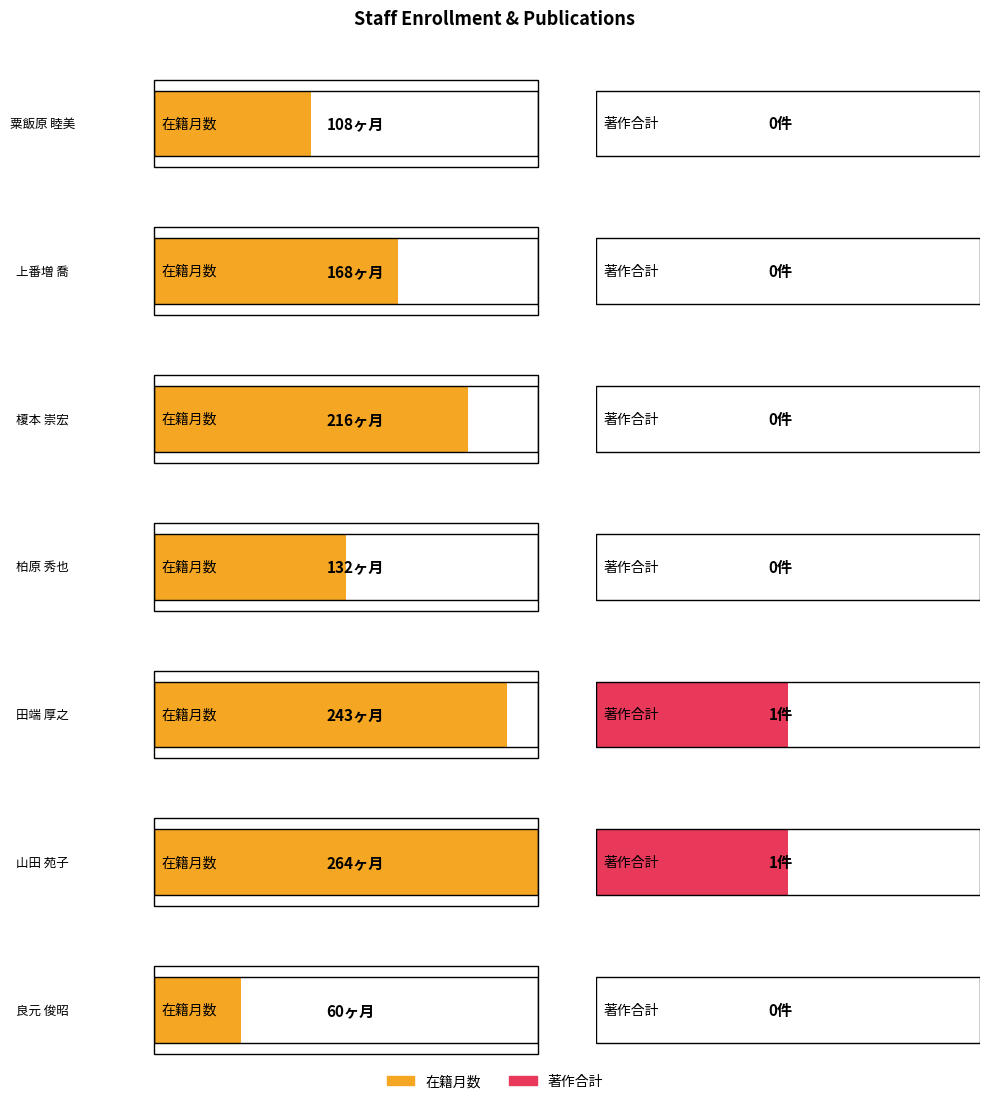

Reading right to left, extract all data points from this chart.

在籍月数: 良元 俊昭=60	山田 苑子=264	田端 厚之=243	柏原 秀也=132	榎本 崇宏=216	上番増 喬=168	粟飯原 睦美=108
著作合計: 良元 俊昭=0	山田 苑子=1	田端 厚之=1	柏原 秀也=0	榎本 崇宏=0	上番増 喬=0	粟飯原 睦美=0